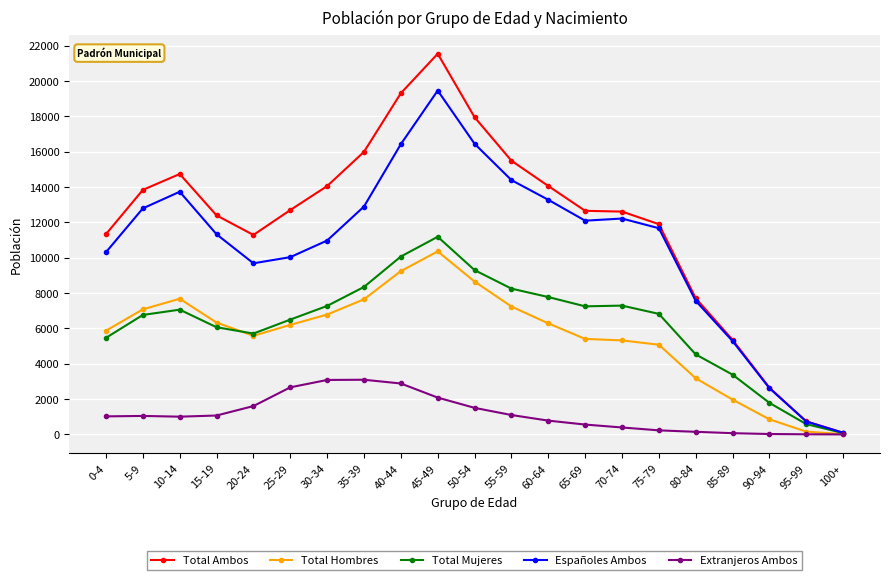

In Total Ambos, how many points are higher than both neighbors (excluding endpoints)?

2